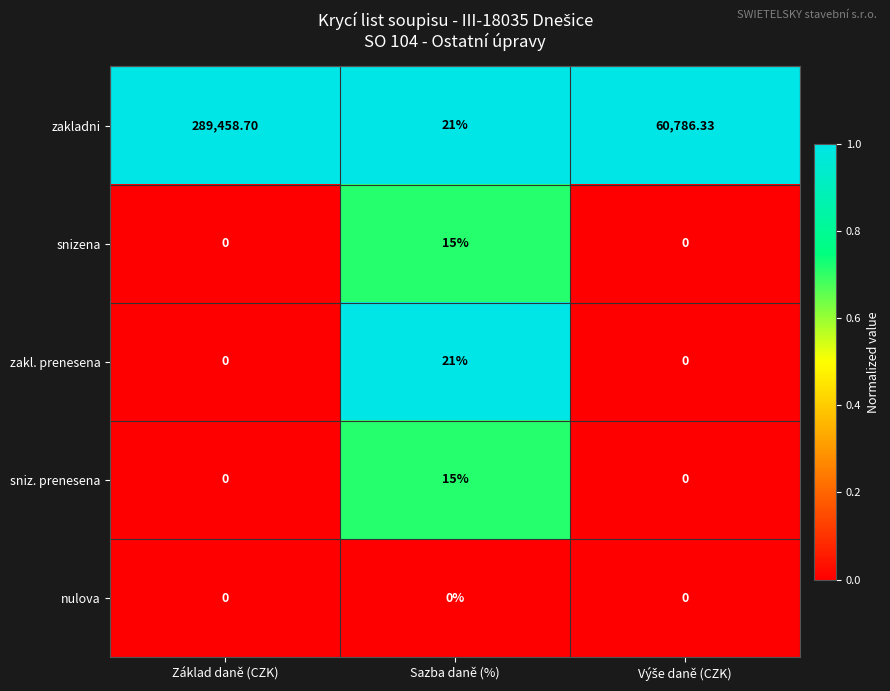

Which series has the widest spread of values?

zakladni